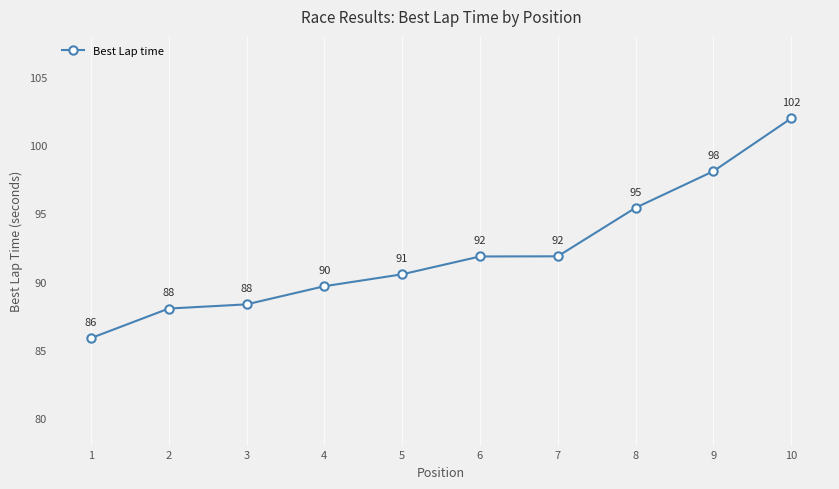

Is it true that the value at 4 is 89.7?

True